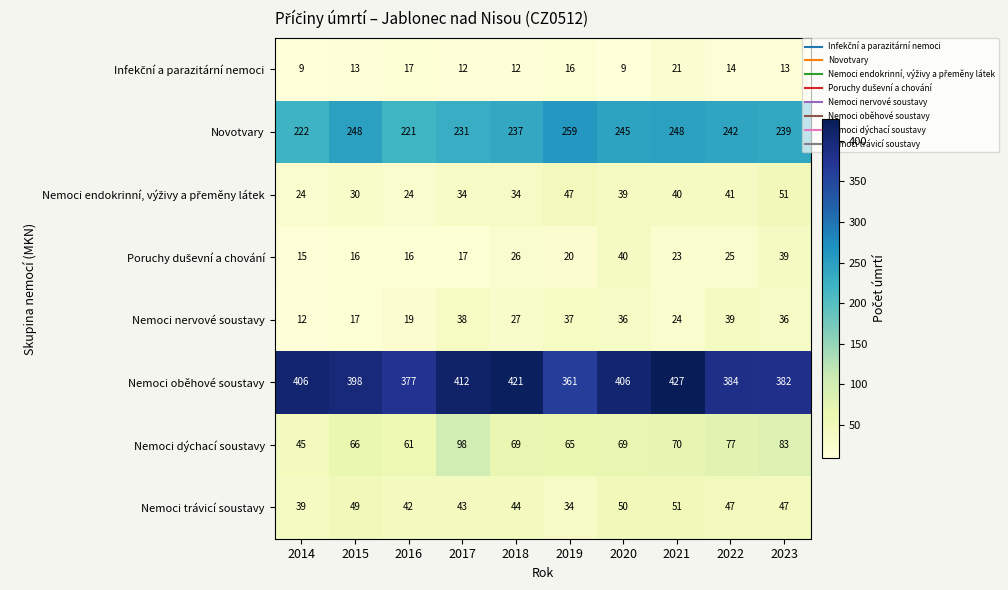

What is the sum of the Nemoci oběhové soustavy values at 2015 and 2022?

782